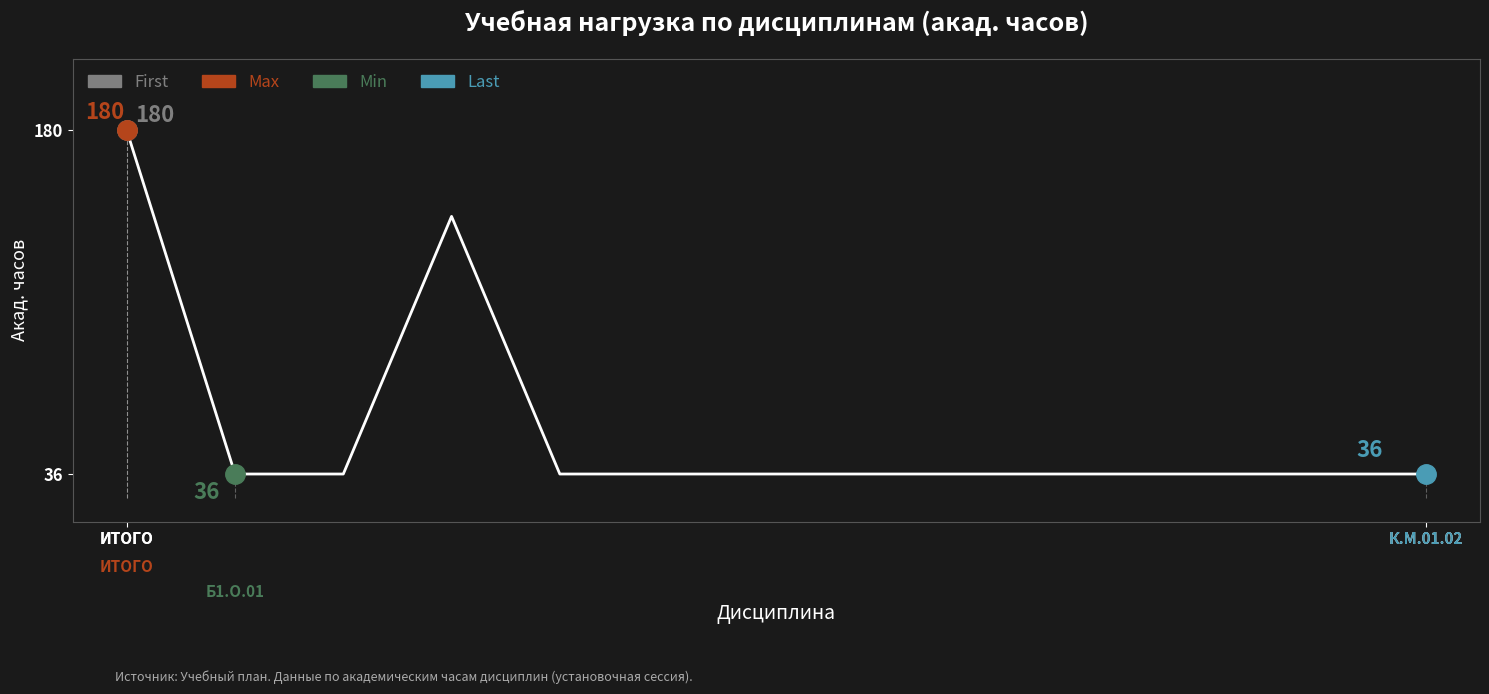

What is the difference between the maximum and minimum values?

144